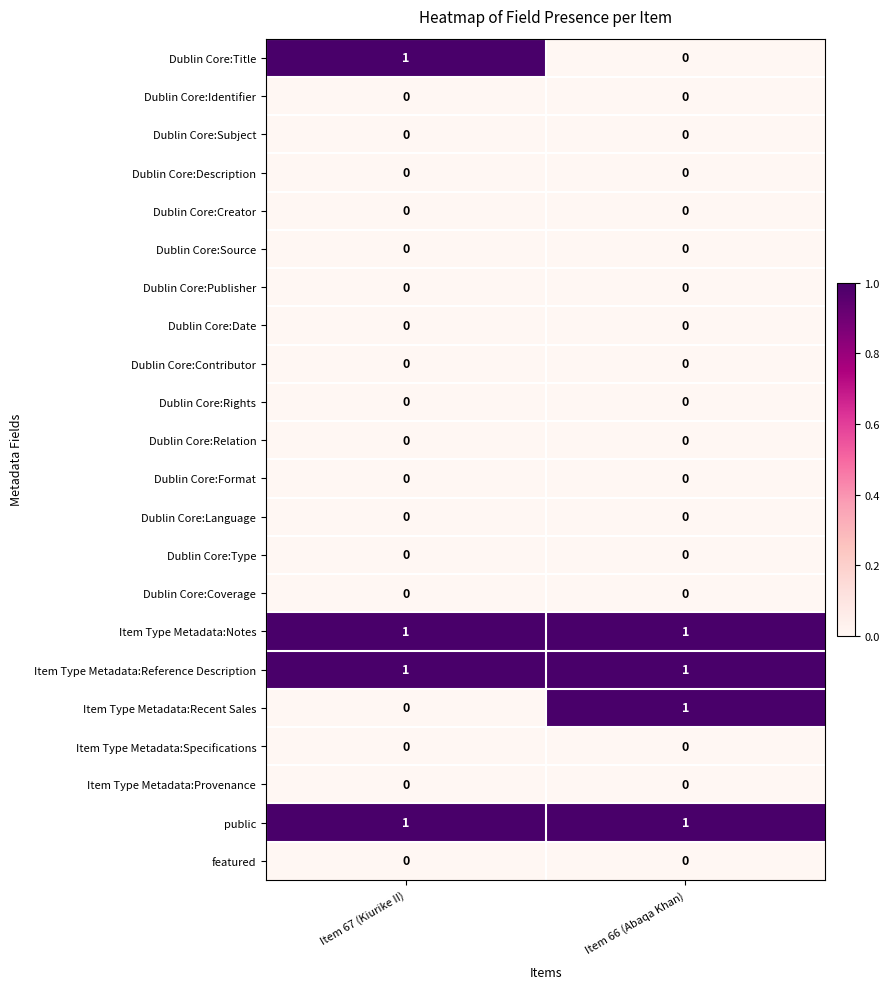

The public series shows 1 at Item 66 (Abaqa Khan). True or false?

True